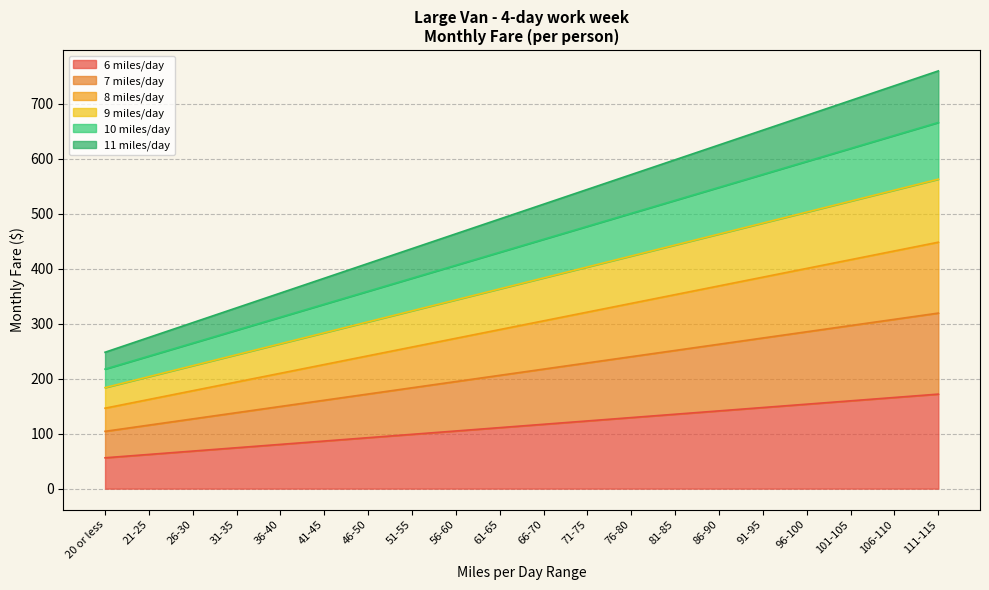

What is the difference between the highest and lowest values at 46-50?

316.8